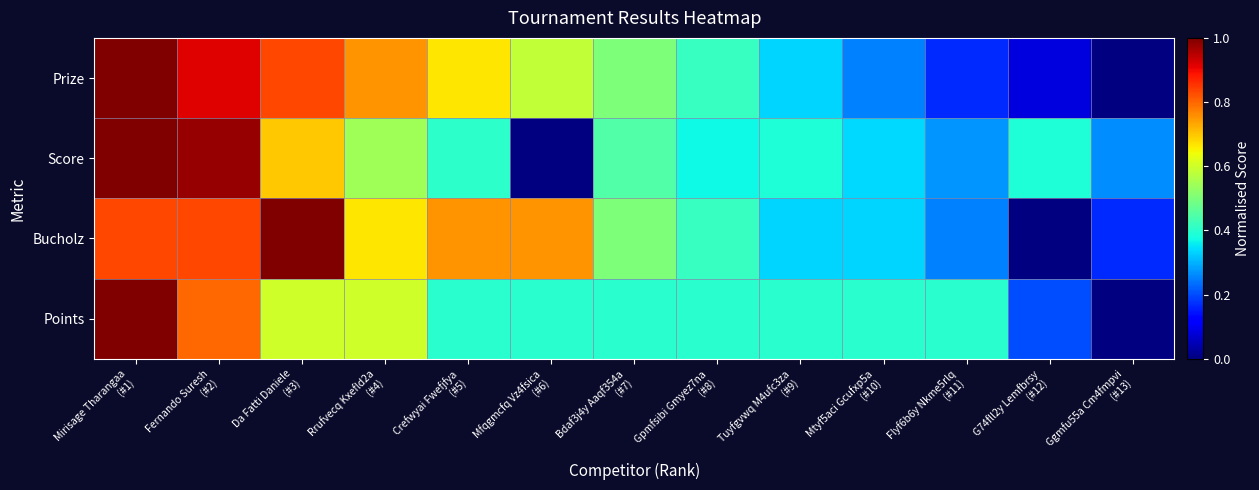

Rank the series at Mirisage Tharangaa (#1) from lowest to highest value.

Bucholz, Points, Score, Prize